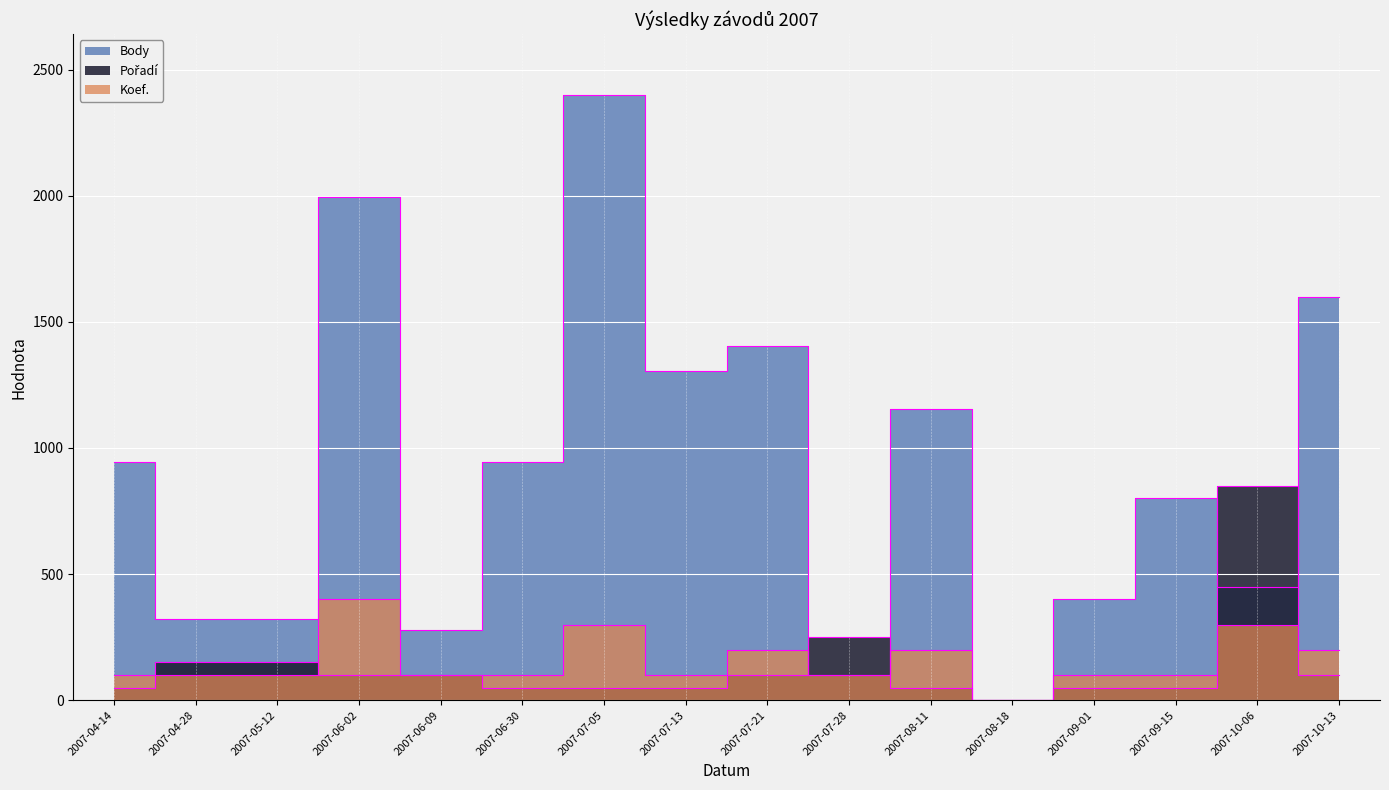

What is the sum of all Body values?

14429